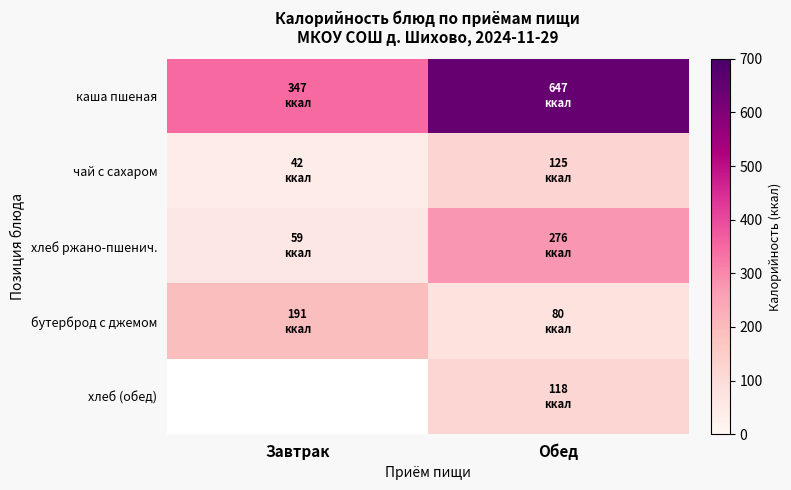

Which series has the largest total across all categories?

каша пшеная